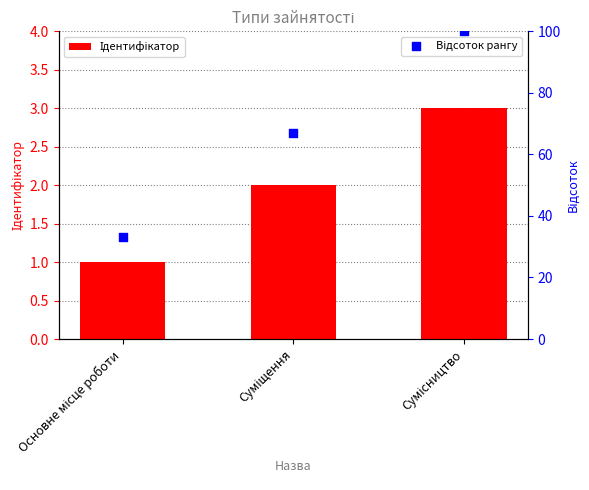

What are all the series names shown in the legend?

Ідентифікатор, Відсоток рангу